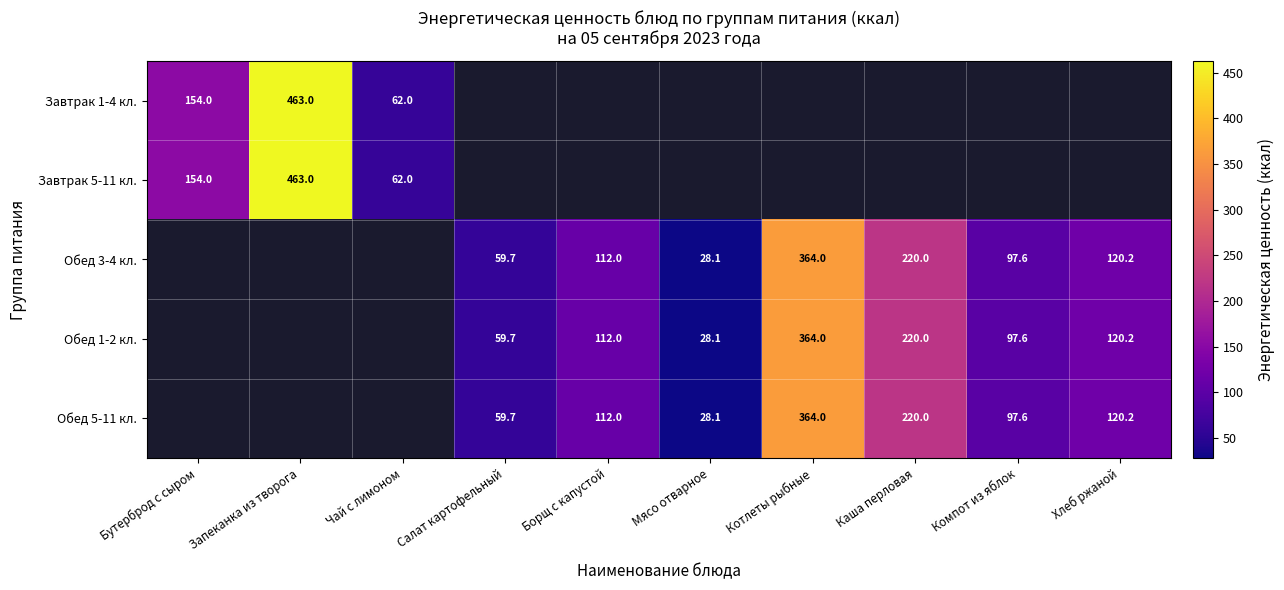

How many series are shown in this chart?

5